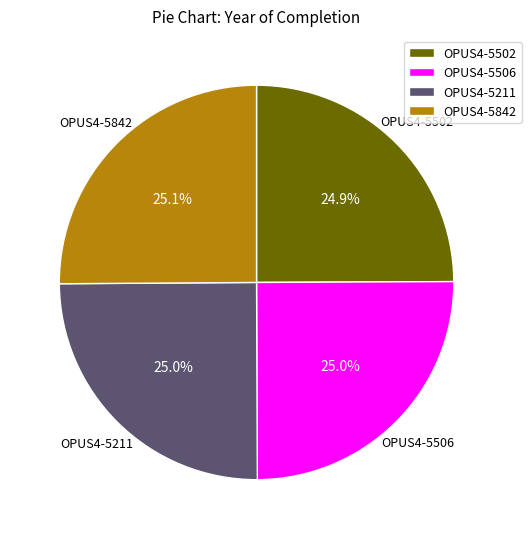

Is it true that OPUS4-5842 is 38% of the pie?

False